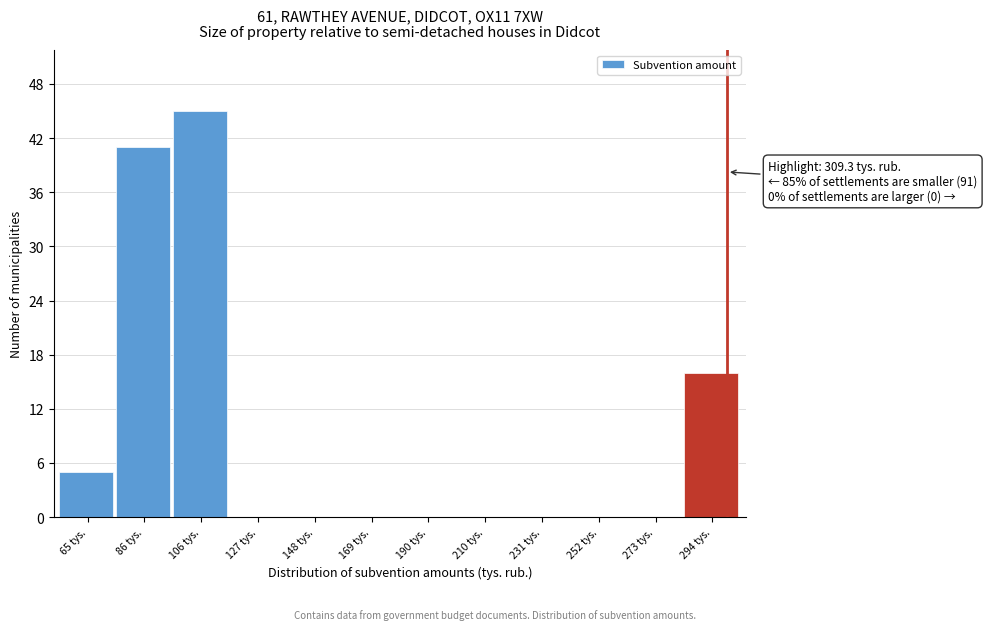

Reading left to right, extract all data points from this chart.

65 tys.=5	86 tys.=41	106 tys.=45	127 tys.=0	148 tys.=0	169 tys.=0	190 tys.=0	210 tys.=0	231 tys.=0	252 tys.=0	273 tys.=0	294 tys.=16